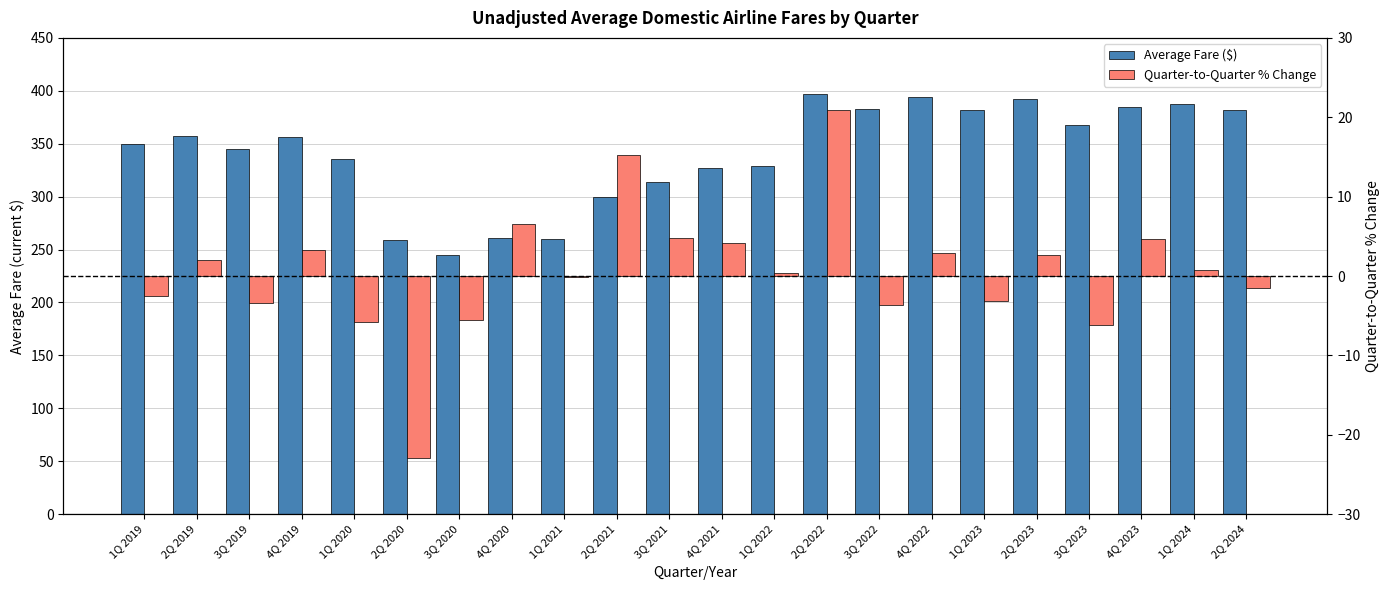

What is the value of the Quarter-to-Quarter % Change bar at the 3rd from the left?

-3.4